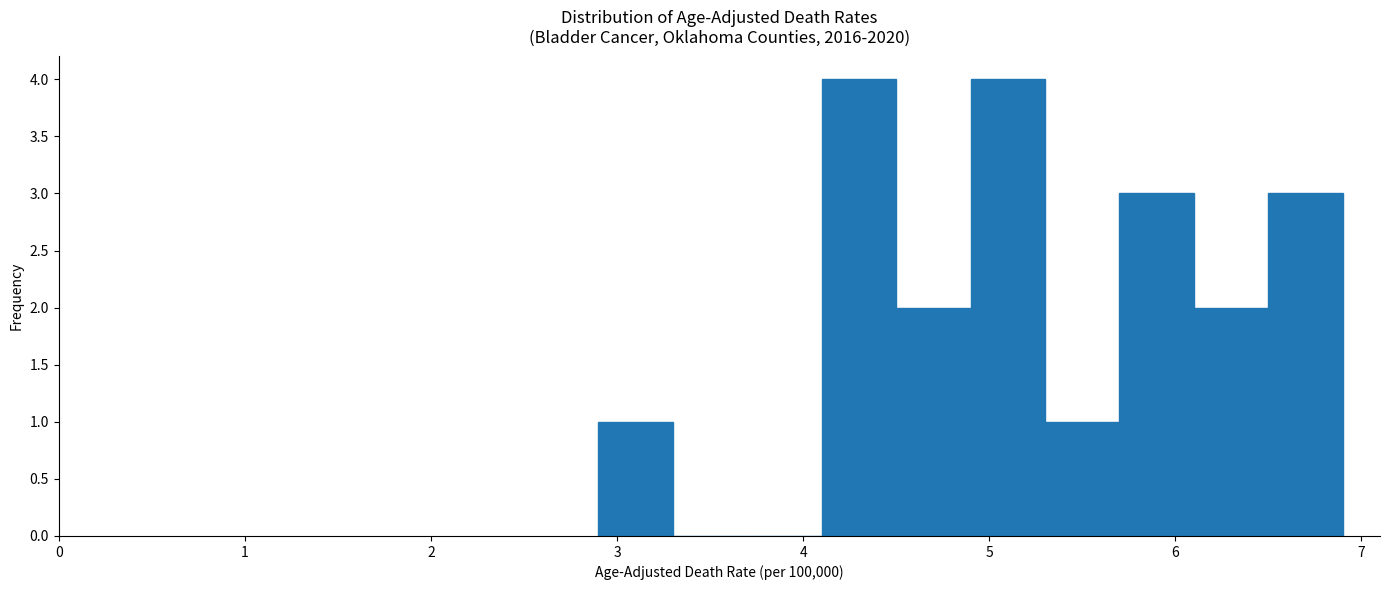

Reading left to right, transcribe this chart: for each bar, give the range it covers on the x-axis and its height. The values are not printed on the chart, so give them approximately, as read against the axis.

2.9 to 3.3: 1
3.3 to 3.7: 0
3.7 to 4.1: 0
4.1 to 4.5: 4
4.5 to 4.9: 2
4.9 to 5.3: 4
5.3 to 5.7: 1
5.7 to 6.1: 3
6.1 to 6.5: 2
6.5 to 6.9: 3